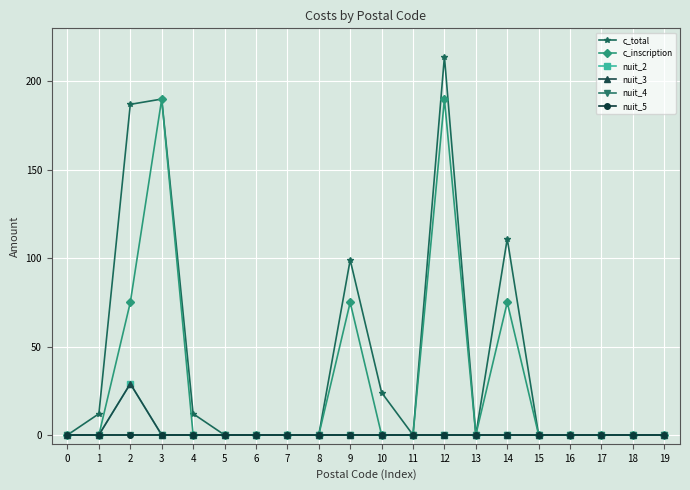

What is the maximum value shown in the chart?

214